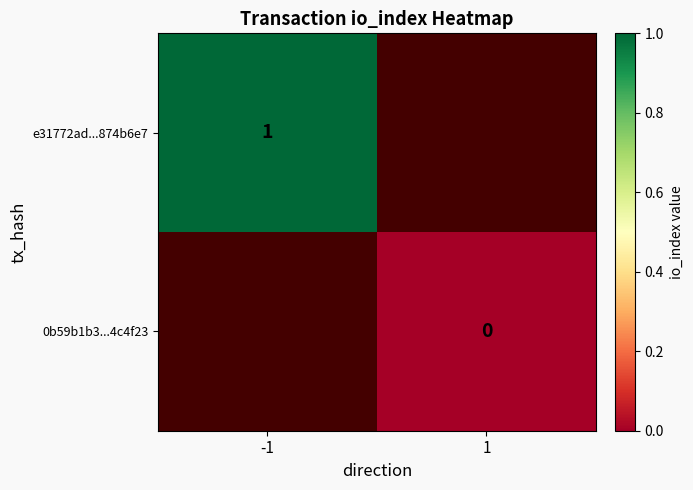

True or false: e31772ad...874b6e7 has a value of 1 at -1.

True